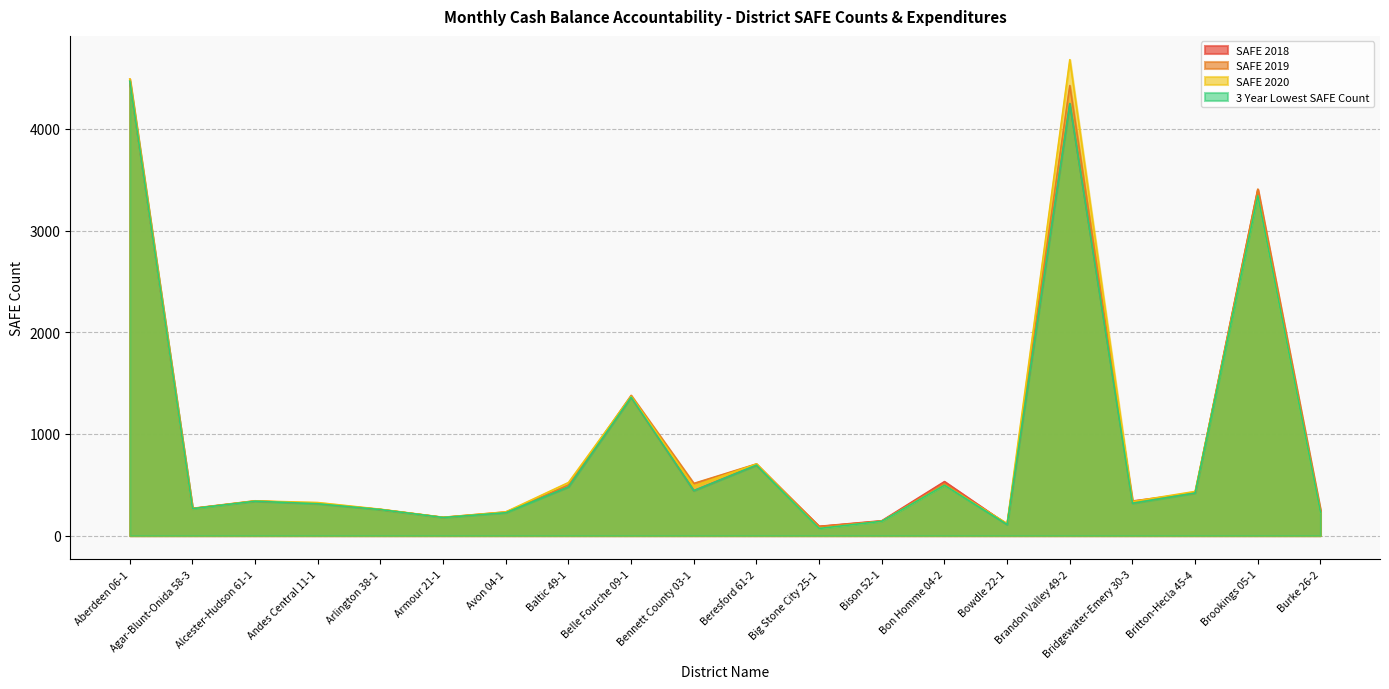

How many interior local valleys does the SAFE 2020 series have?

6